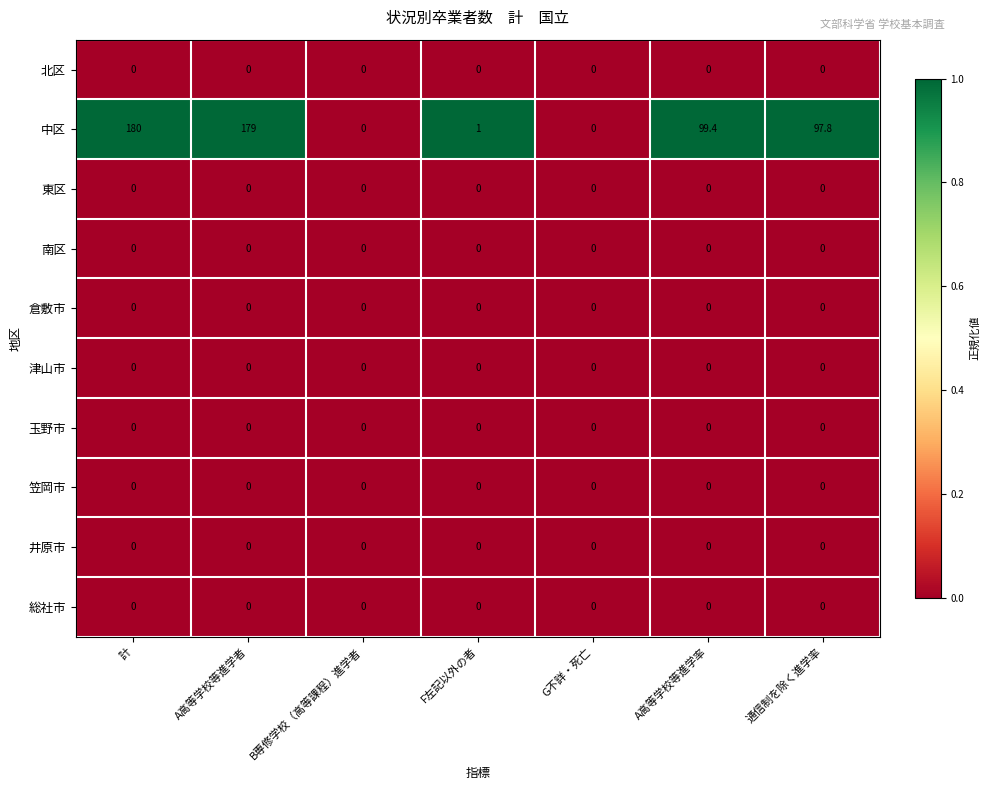

What is the spread (max minus min) of values at 通信制を除く進学率?

97.8